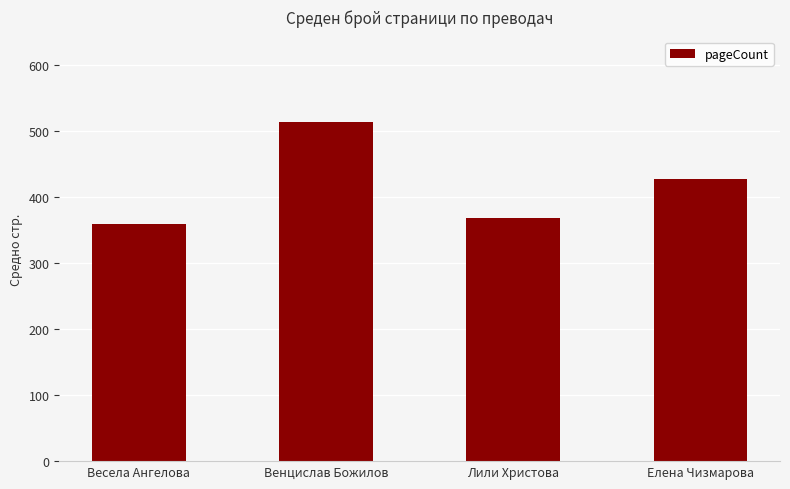

What is the sum of the values at Лили Христова and Елена Чизмарова?

796